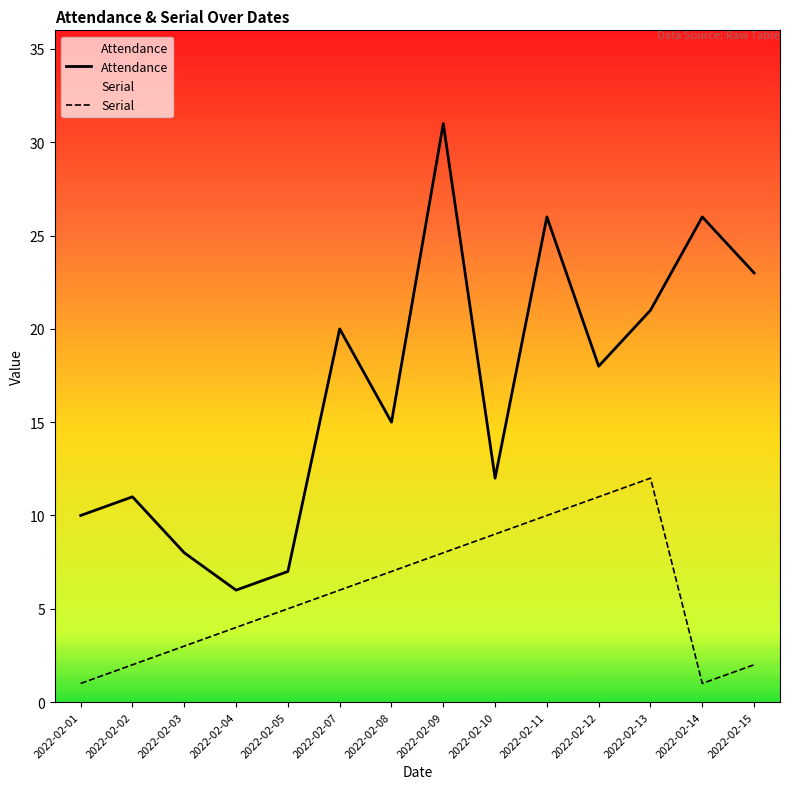

What is the difference between the second highest and second lowest values in the Serial series?

10